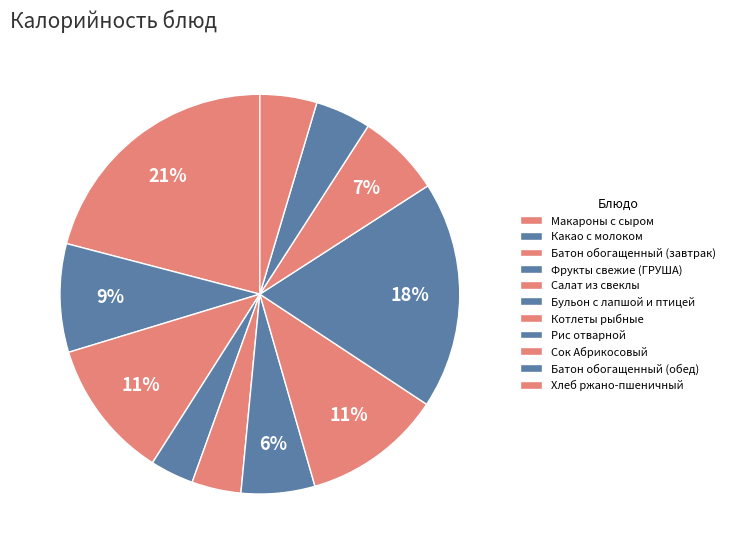

How many slices are in this pie chart?

11